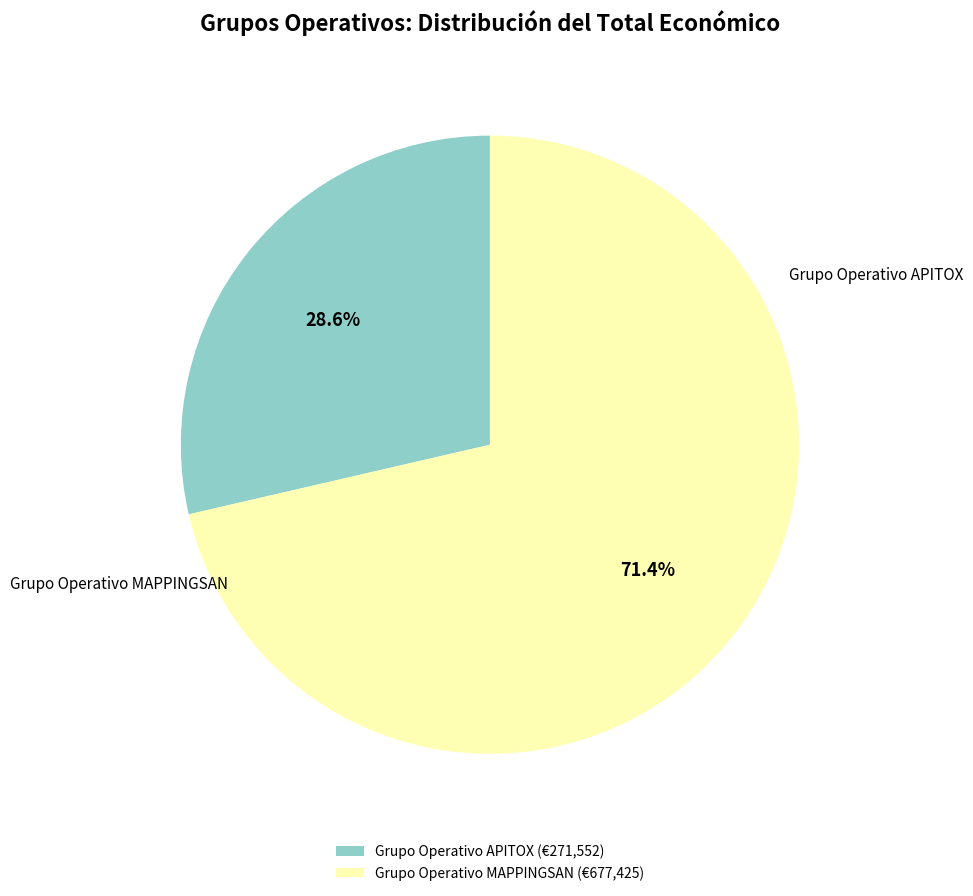

What is the ratio of the value at Grupo Operativo APITOX to the value at Grupo Operativo MAPPINGSAN?

0.4